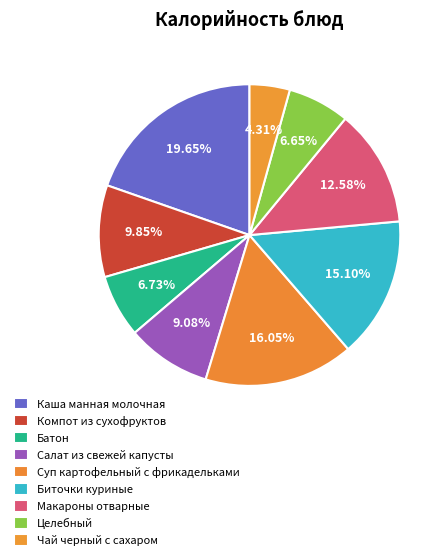

Count the number of slices in the pie.

9